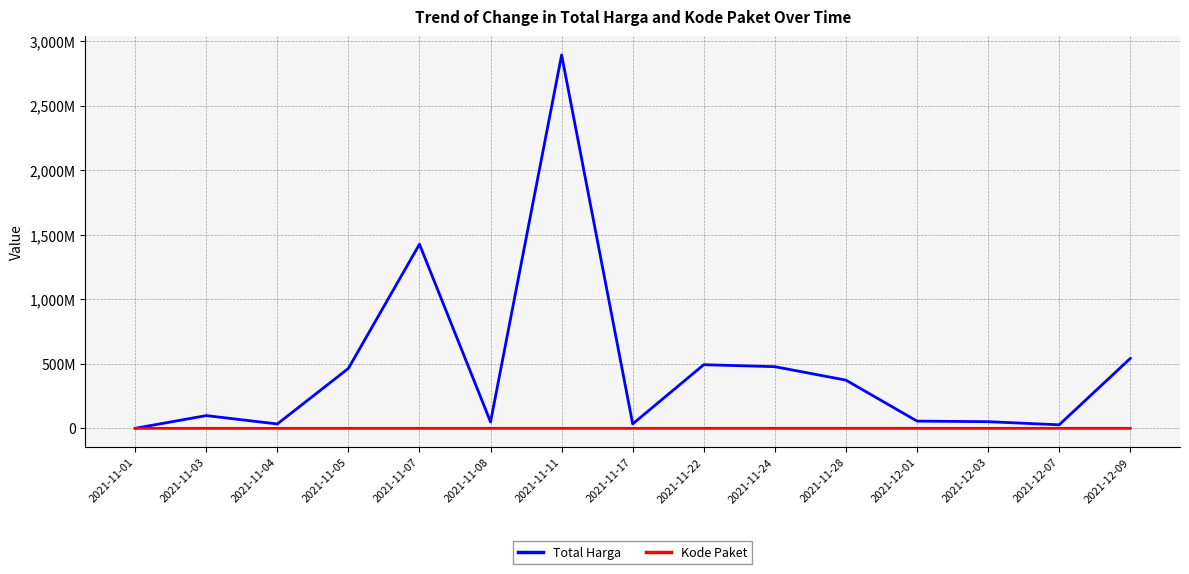

True or false: Total Harga and Kode Paket intersect in this chart.

False